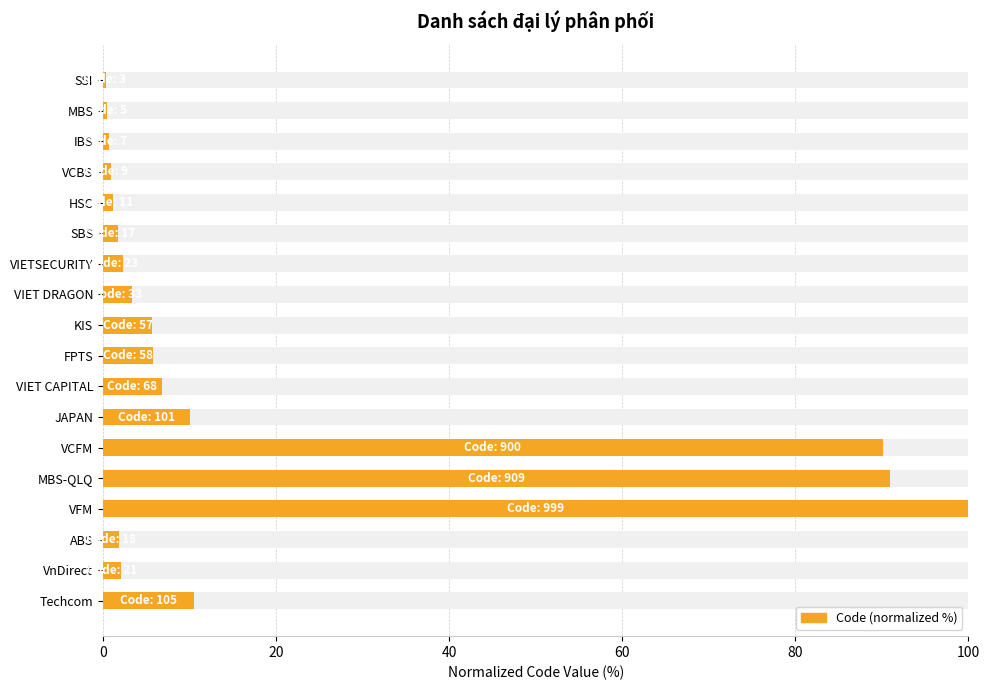

What position from the right is VIET CAPITAL?

8